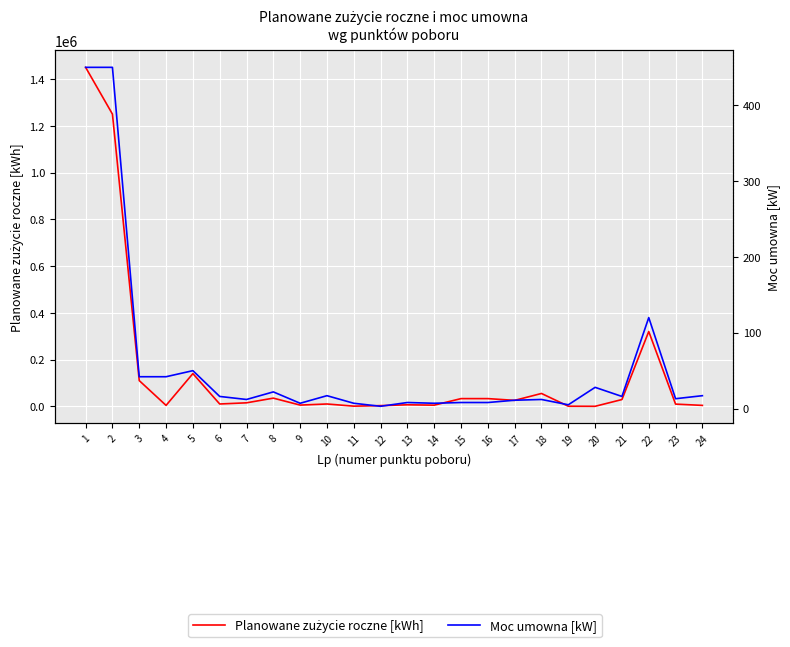

Between 12 and 13, which is larger?

13